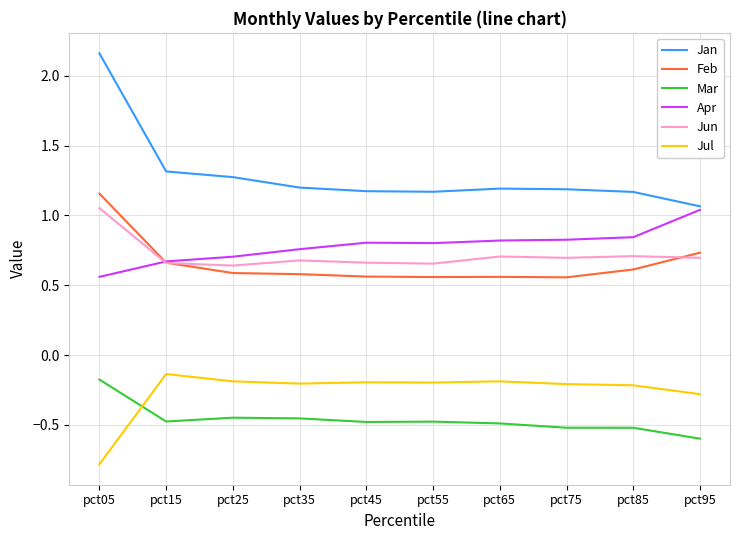

At how many categories does at least one series exceed 1?

10